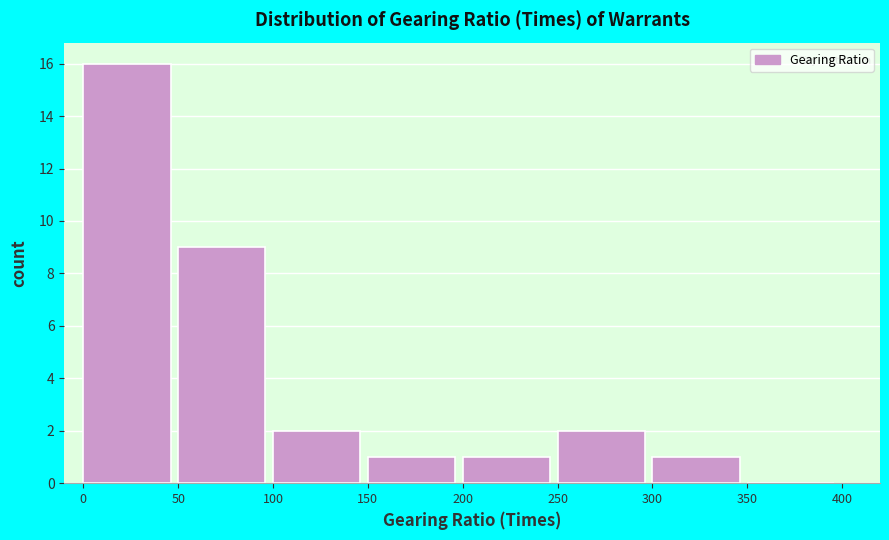

Reading left to right, transcribe this chart: for each bar, give the range it covers on the x-axis and its height. The values are not printed on the chart, so give them approximately, as read against the axis.

0 to 50: 16
50 to 100: 9
100 to 150: 2
150 to 200: 1
200 to 250: 1
250 to 300: 2
300 to 350: 1
350 to 400: 0